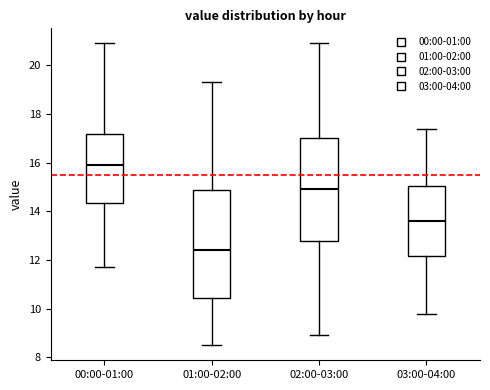

Which box has the highest median line?

00:00-01:00